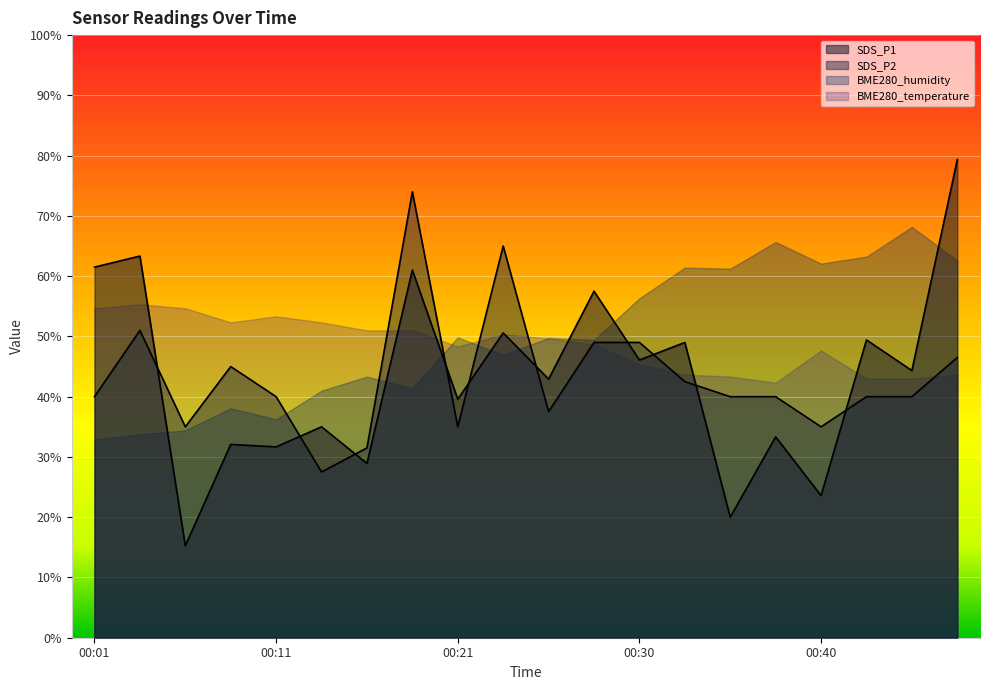

What is the lowest value of the SDS_P1 series?

15.2